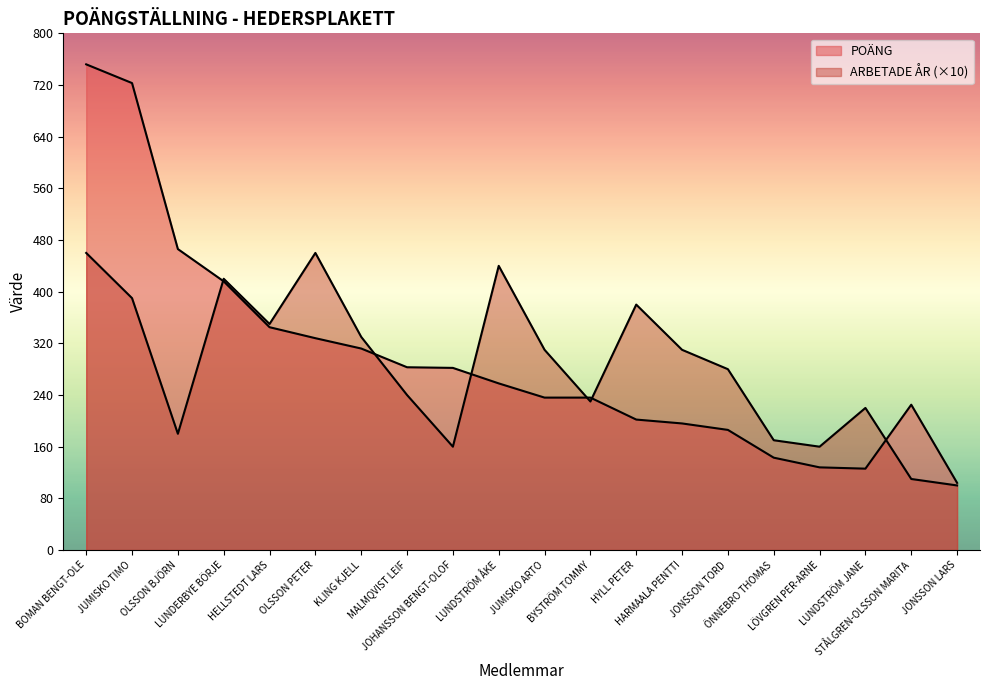

What is the sum of the POÄNG values at JUMISKO TIMO and HARMAALA PENTTI?

919